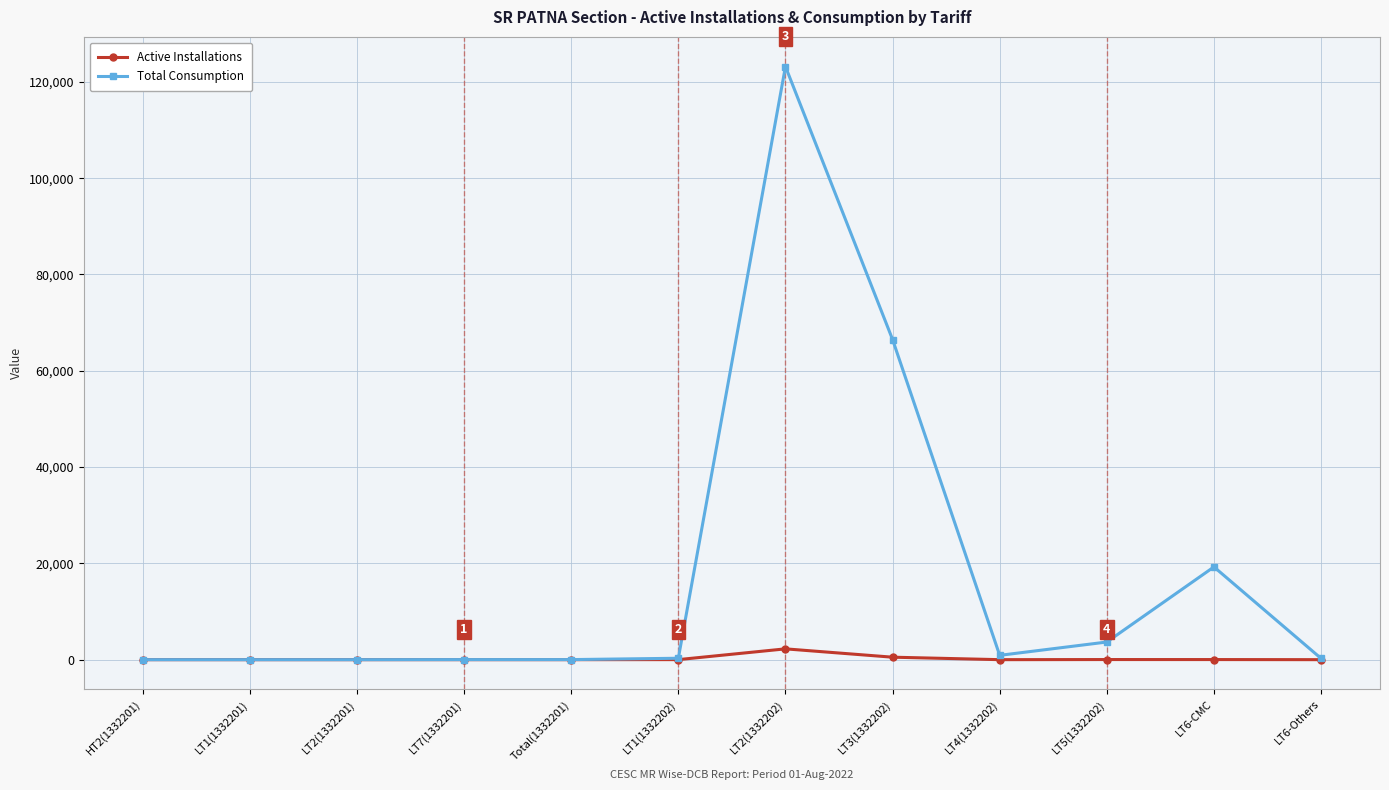

List the series in order of their peak value, lowest first.

Active Installations, Total Consumption